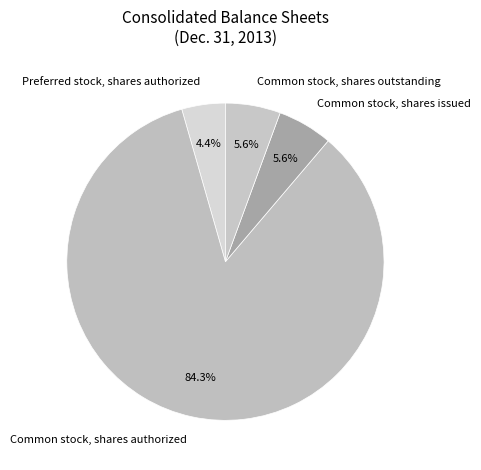

True or false: Common stock, shares issued accounts for 1% of the total.

False